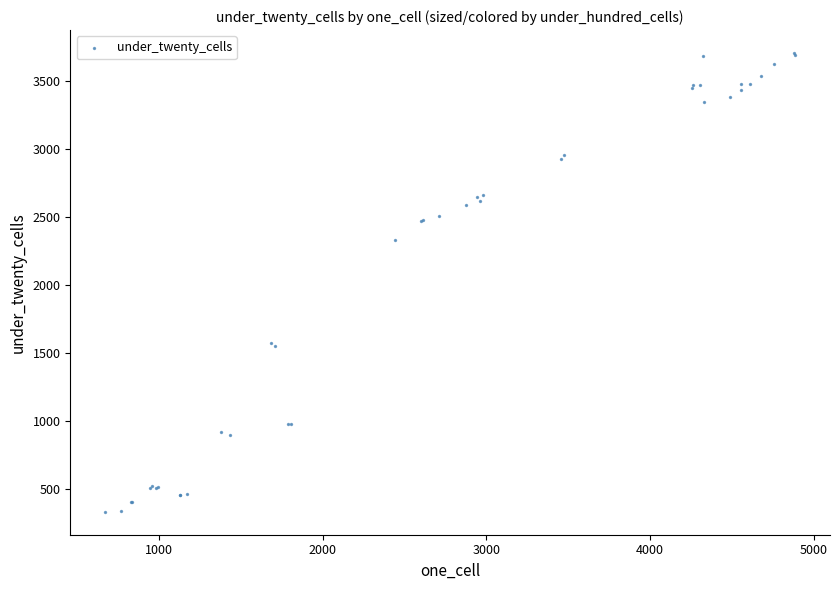

What Y value in the scatter plot is closest to 2019?

2331